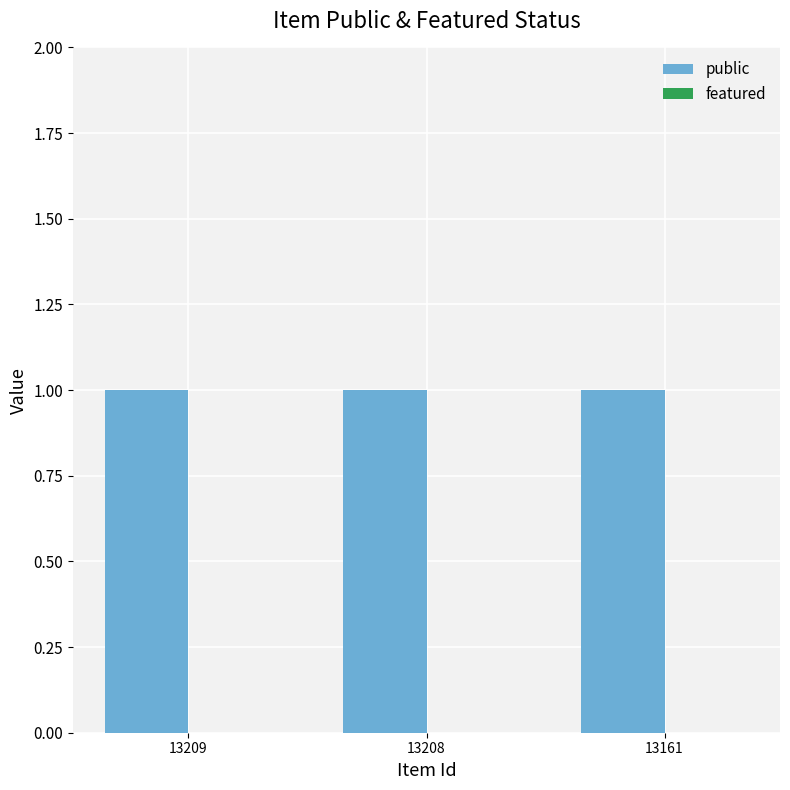

What is the value of the public bar at the 1st from the left?

1